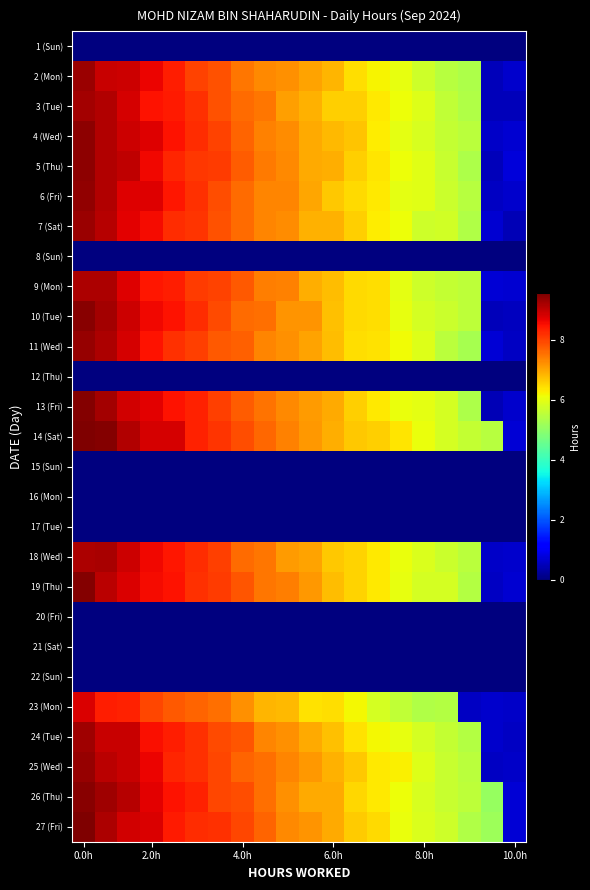

Which label corresponds to the largest value in the chart?

0.0h